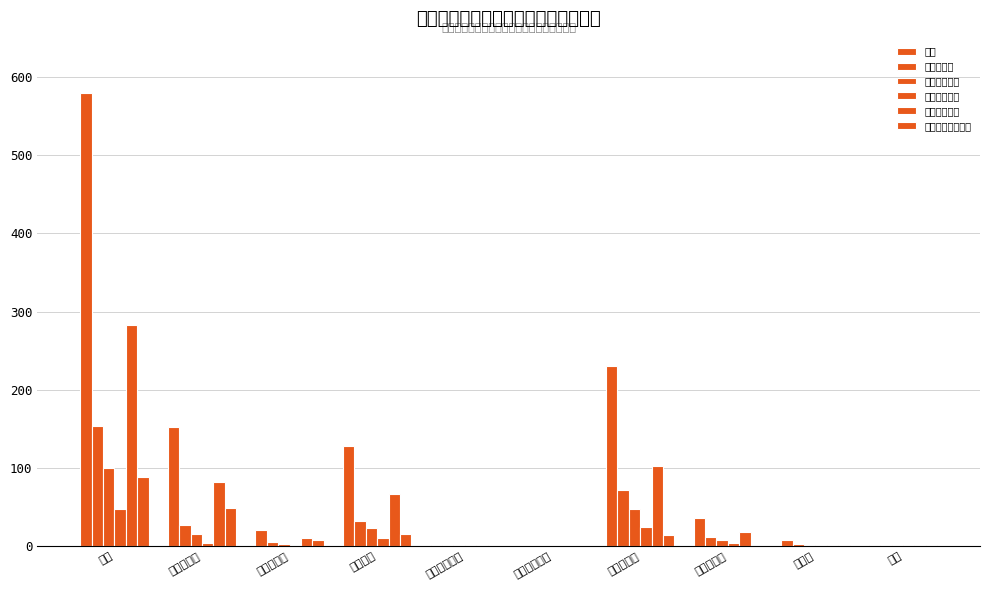

Reading right to left, list all the values displayed in this chart.

総数: 不明=2	その他=8	生活保護法=36	後期高齢者=230	国保退職家族=0	国保退職本人=2	国保一般=128	被用者家族=21	被用者本人=153	総数=580
活動性結核: 不明=2	その他=3	生活保護法=12	後期高齢者=72	国保退職家族=0	国保退職本人=1	国保一般=32	被用者家族=5	被用者本人=27	総数=154
肺結核活動性: 不明=2	その他=1	生活保護法=8	後期高齢者=47	国保退職家族=0	国保退職本人=1	国保一般=23	被用者家族=3	被用者本人=15	総数=100
喀痰塗抹陽性: 不明=1	その他=1	生活保護法=4	後期高齢者=25	国保退職家族=0	国保退職本人=0	国保一般=11	被用者家族=2	被用者本人=4	総数=48
不活動性結核: 不明=0	その他=1	生活保護法=18	後期高齢者=103	国保退職家族=0	国保退職本人=1	国保一般=67	被用者家族=11	被用者本人=82	総数=283
潜在性結核感染症: 不明=1	その他=1	生活保護法=0	後期高齢者=14	国保退職家族=0	国保退職本人=0	国保一般=15	被用者家族=8	被用者本人=49	総数=88